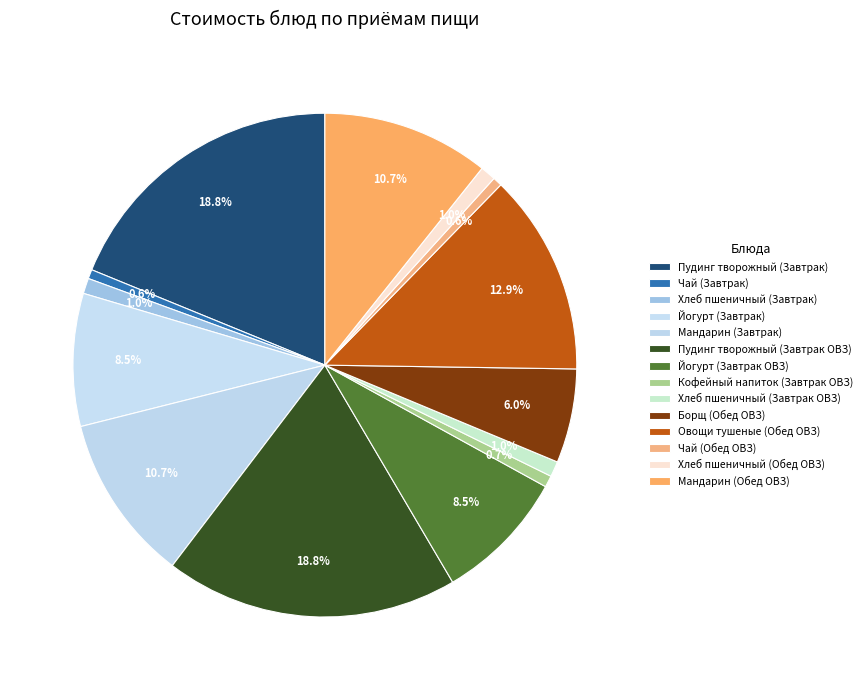

How many segments does this pie chart have?

14